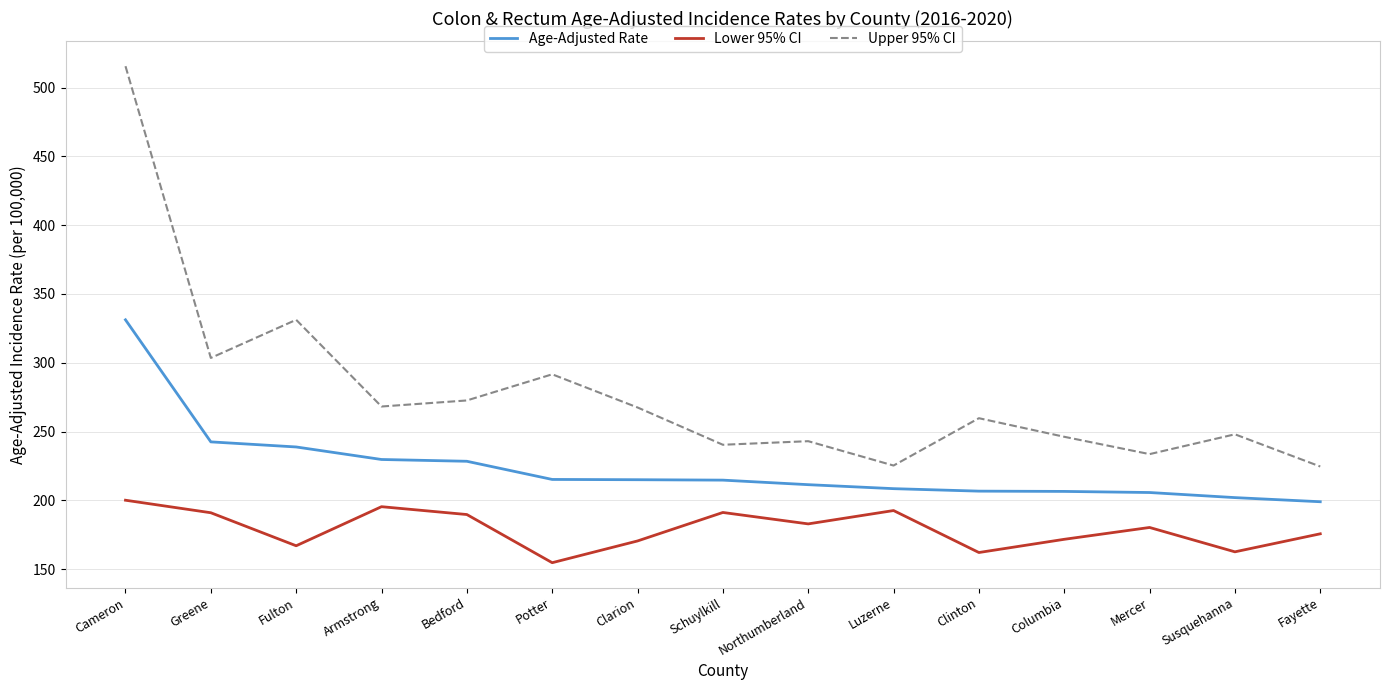

Does the chart display data point markers on the line(s)?

No